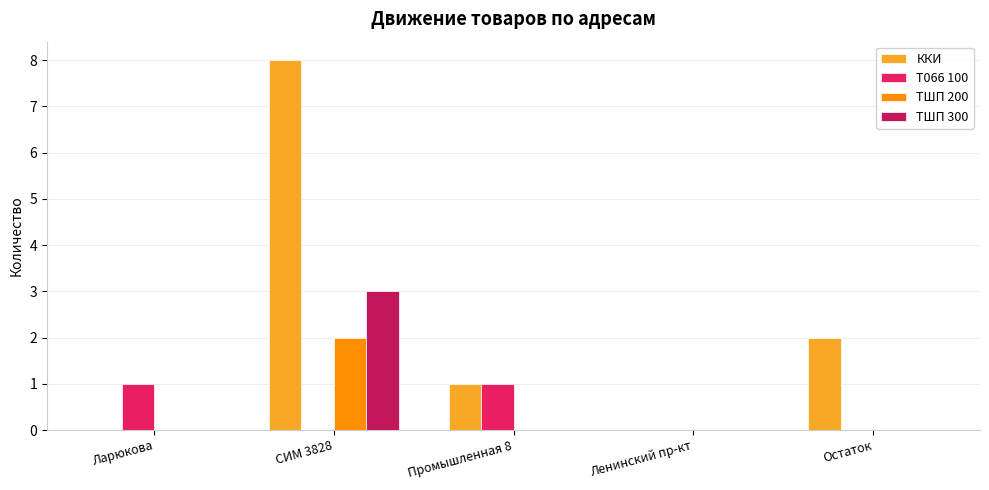

At which category is the sum across all series the highest?

СИМ 3828